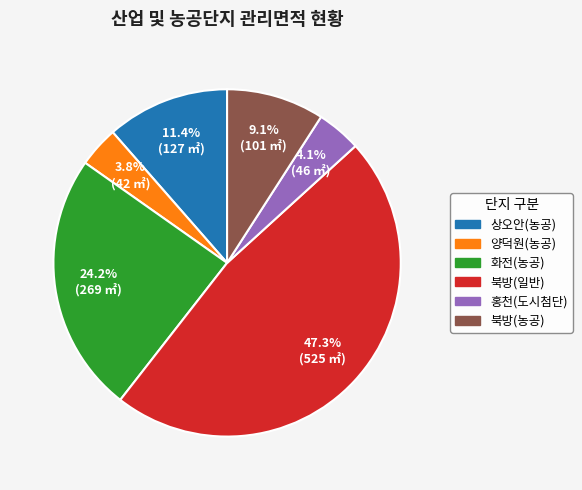

Count the number of slices in the pie.

6